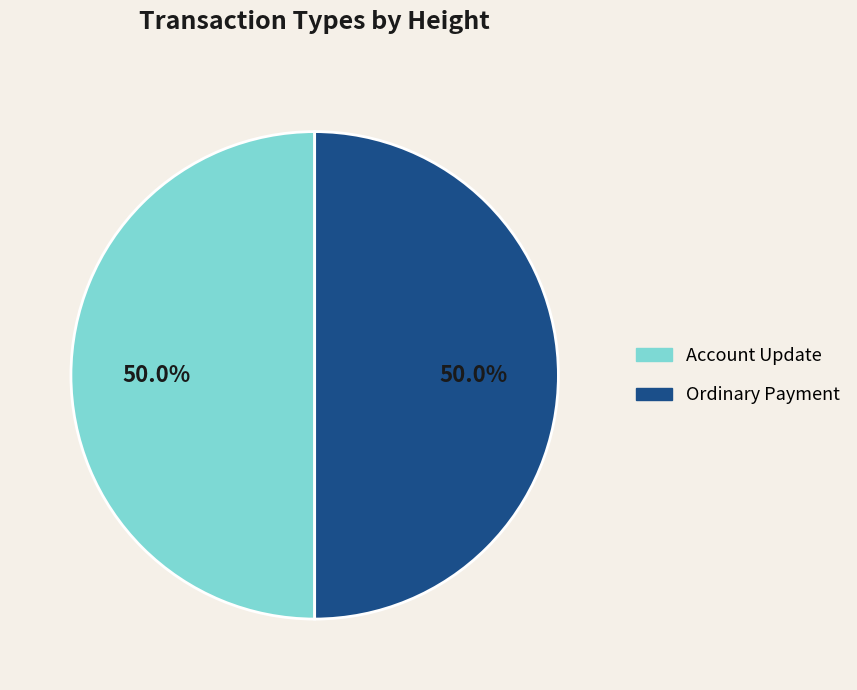

What is the total percentage of Account Update and Ordinary Payment?

100.0%